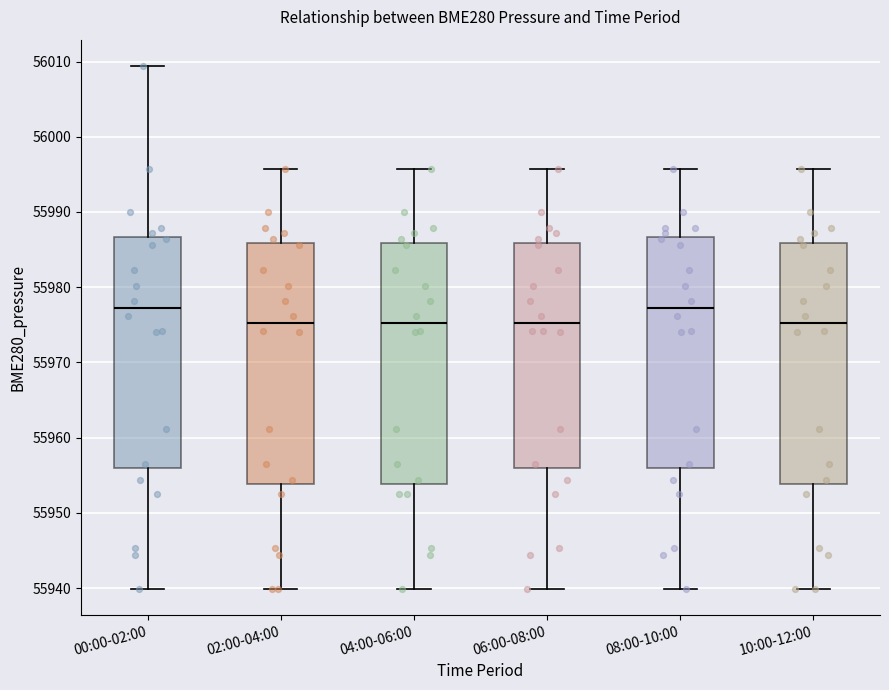

Where is the lower edge of the box for 06:00-08:00 on the y-axis? The values are not printed on the chart, so give them approximately, as read against the axis.

55956